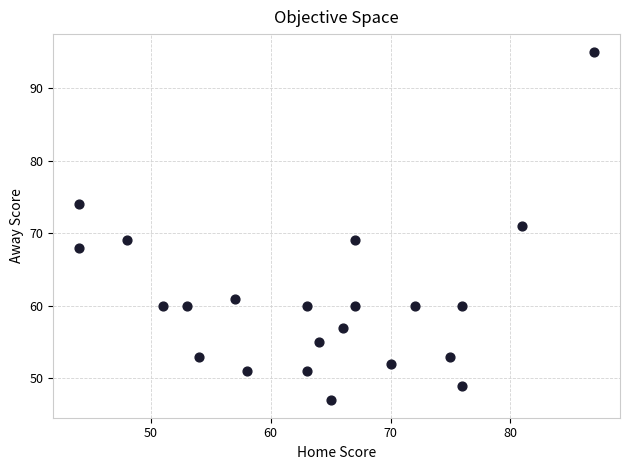

What is the range of Y values (max minus min)?

48